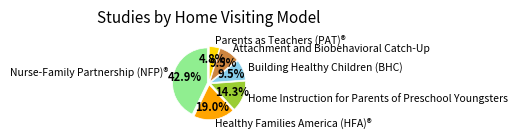

How many slices are in this pie chart?

6